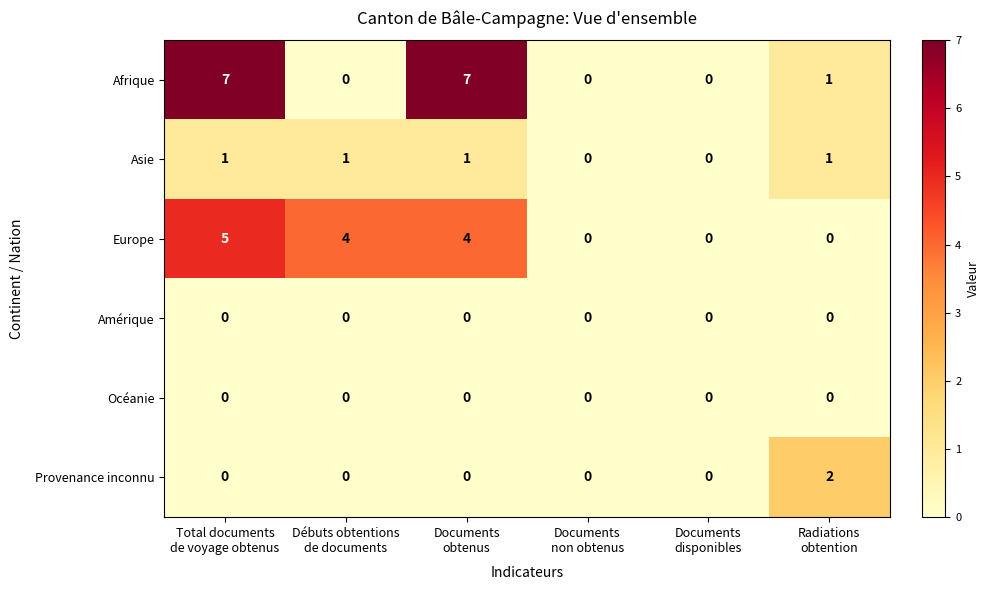

What is the difference between the maximum and minimum values in the Europe series?

5